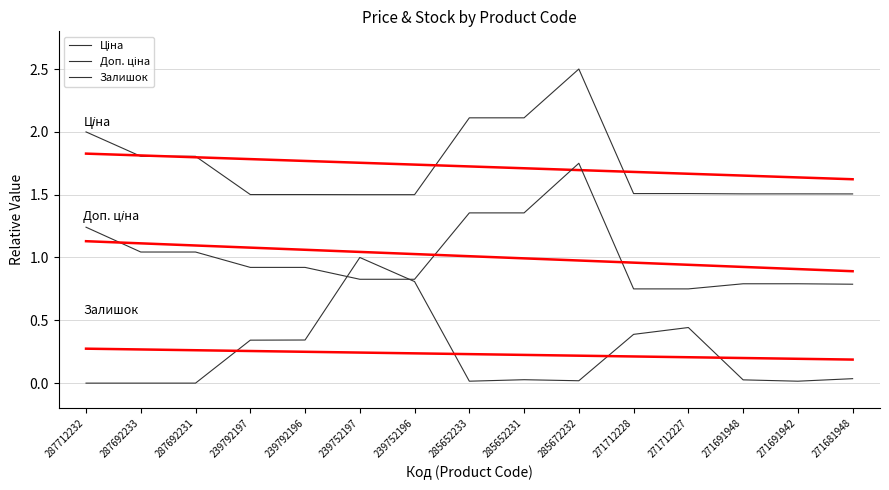

Does the chart display data point markers on the line(s)?

No